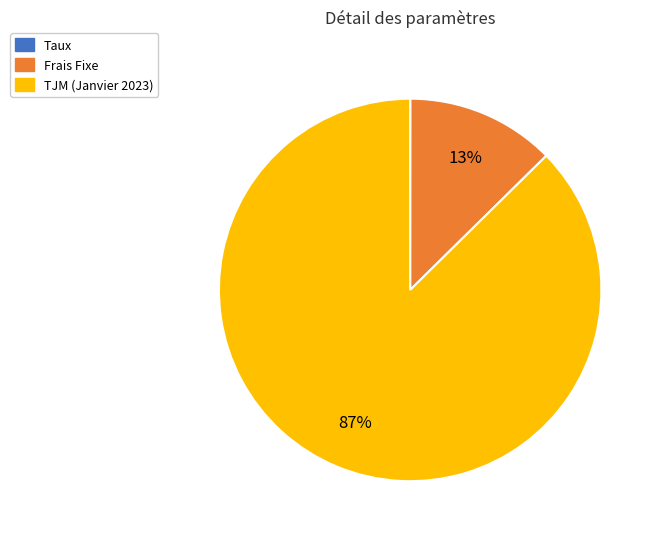

Between Frais Fixe and TJM (Janvier 2023), which is larger?

TJM (Janvier 2023)